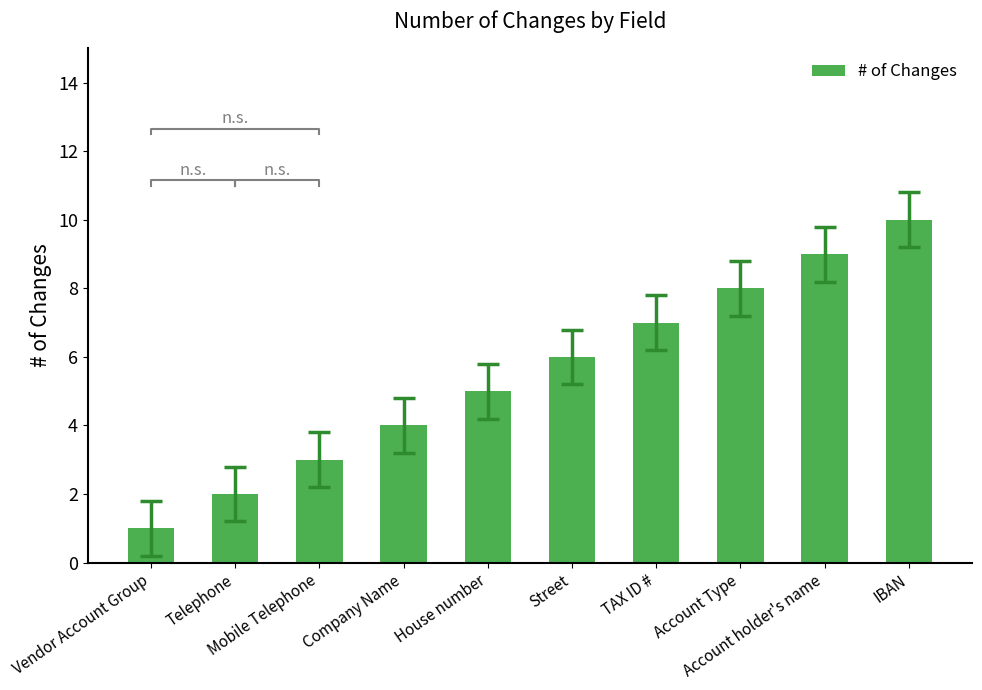

Reading left to right, list all the values displayed in this chart.

1	2	3	4	5	6	7	8	9	10